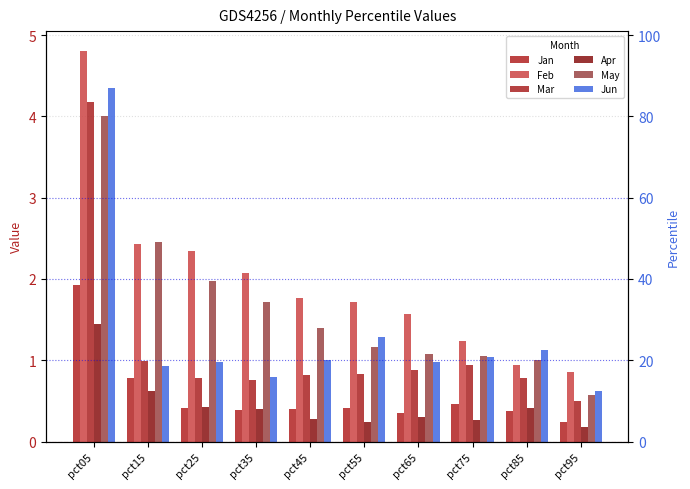

What are all the series names shown in the legend?

Jan, Feb, Mar, Apr, May, Jun